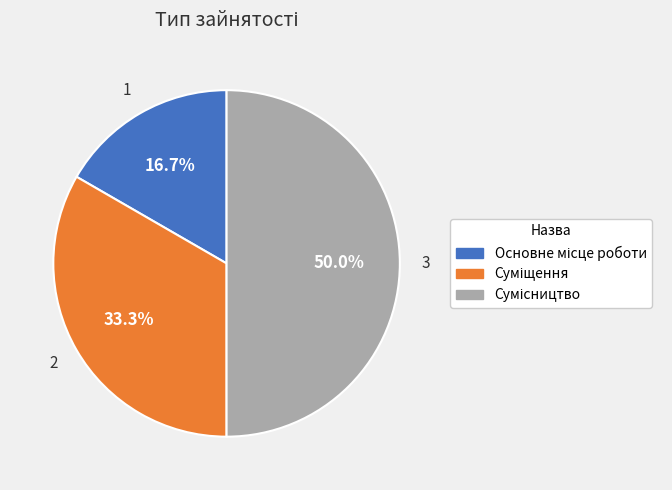

Is Сумісництво the majority of the pie?

No